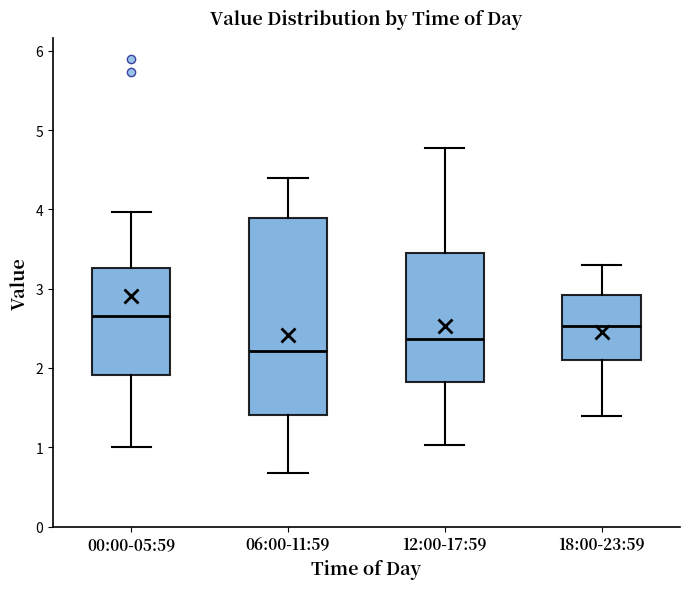

Where does the median line of the box for 06:00-11:59 sit on the y-axis? The values are not printed on the chart, so give them approximately, as read against the axis.

2.2